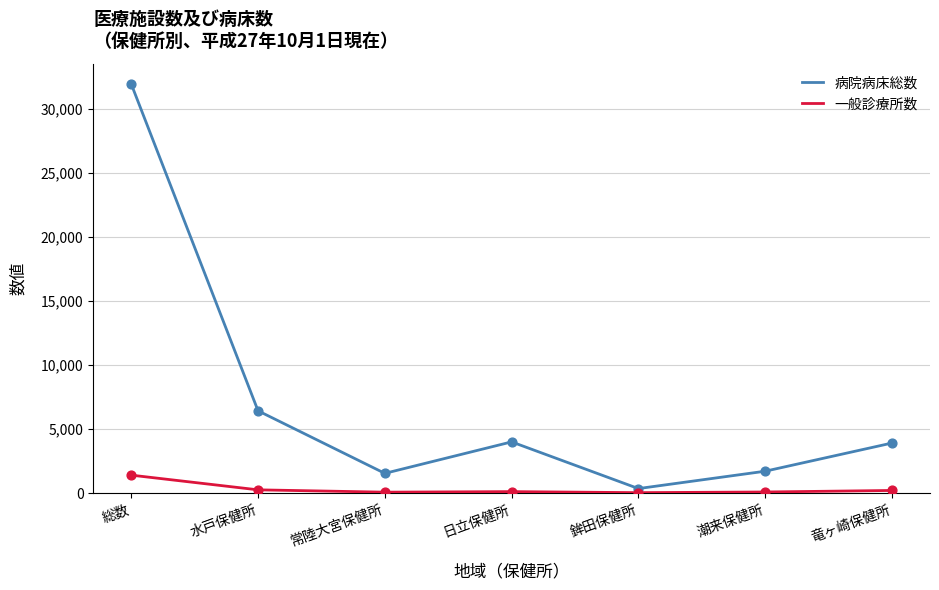

Which series has the widest spread of values?

病院病床総数